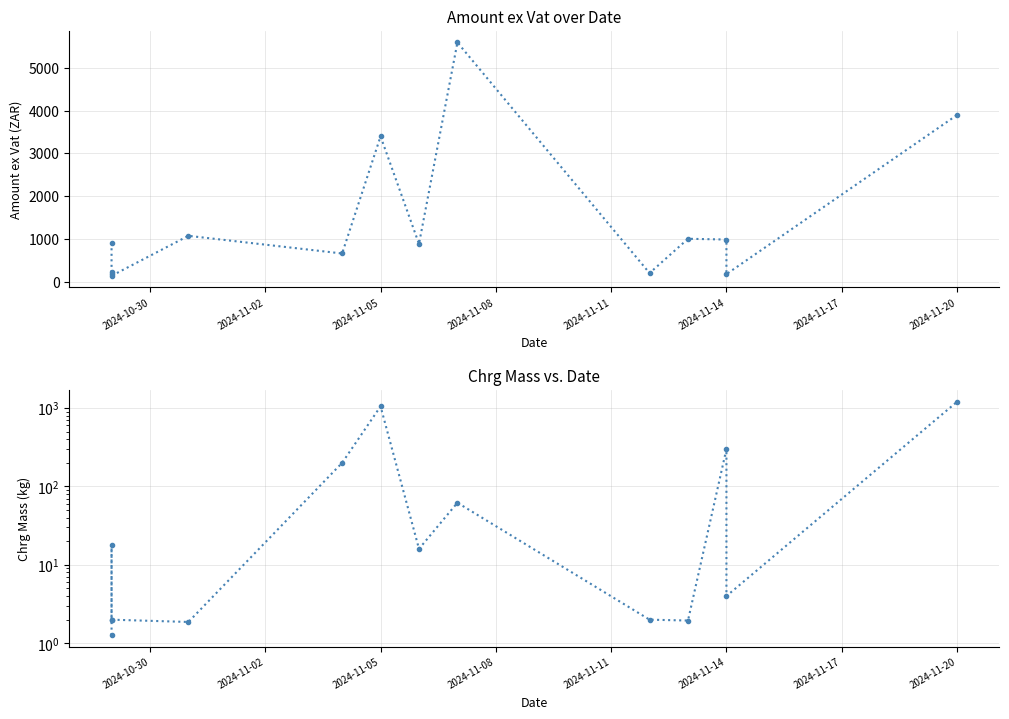

Count the number of categories in the chart.

14